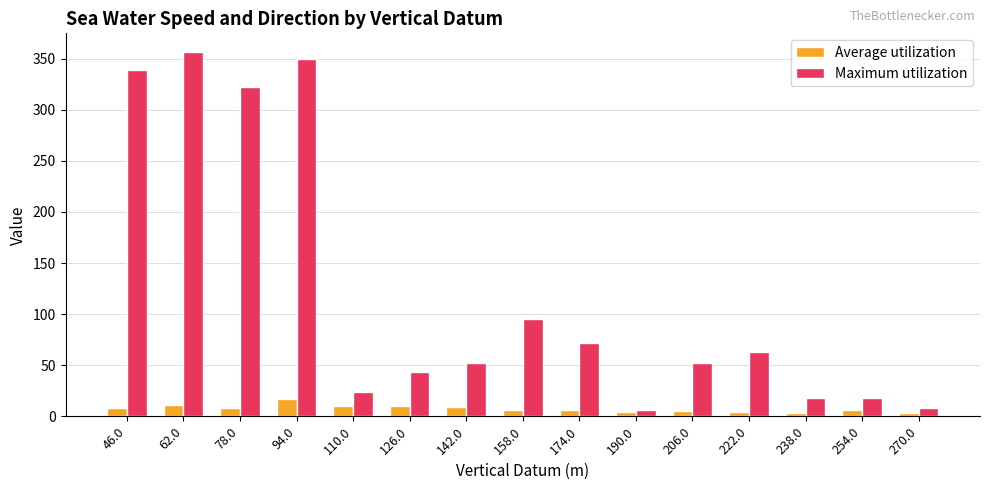

Is the value of Maximum utilization at 46.0 greater than the value of Average utilization at 62.0?

Yes